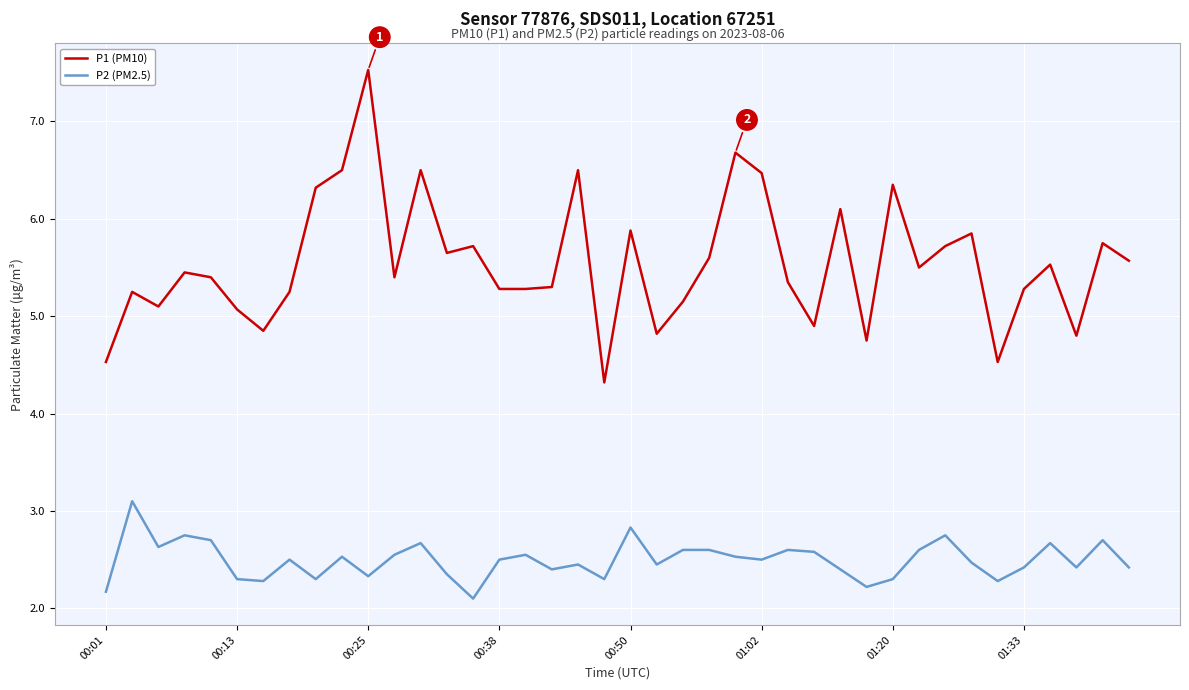

True or false: P2 (PM2.5) and P1 (PM10) intersect in this chart.

False